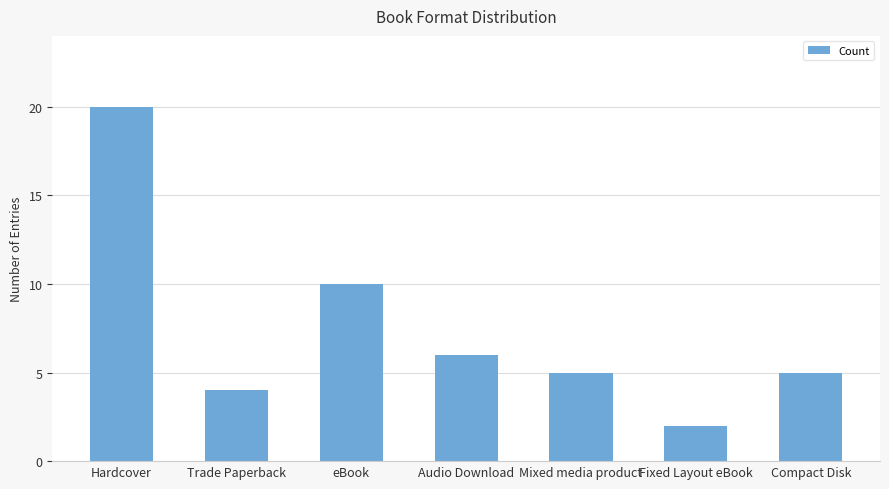

Which label corresponds to the smallest value in the chart?

Fixed Layout eBook